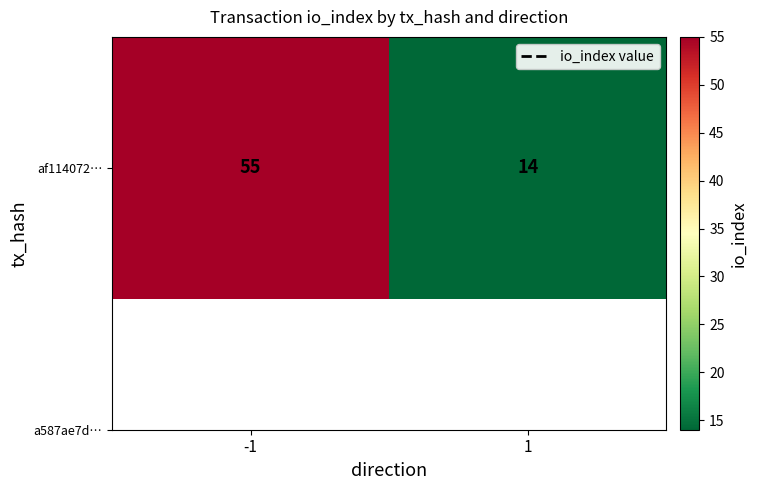

Reading right to left, extract all data points from this chart.

14	55